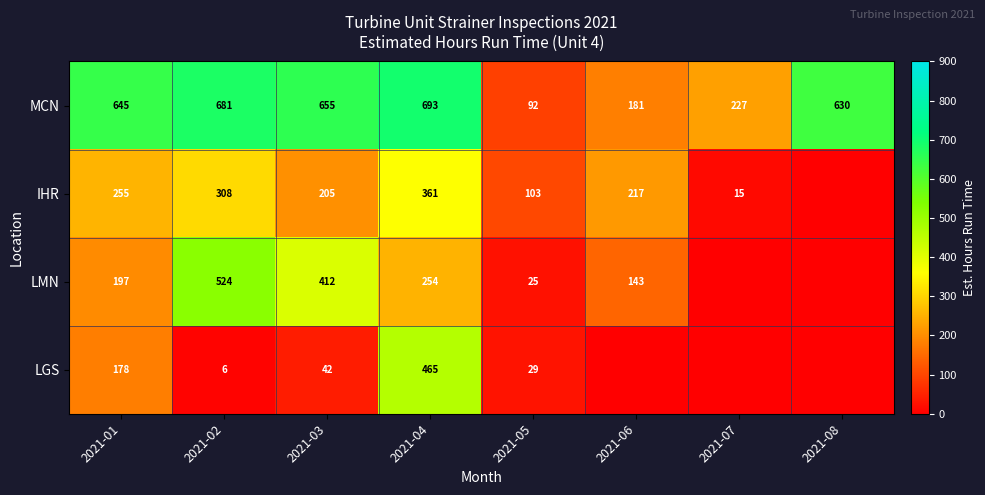

Between 2021-06 and 2021-07, which is larger?

2021-07